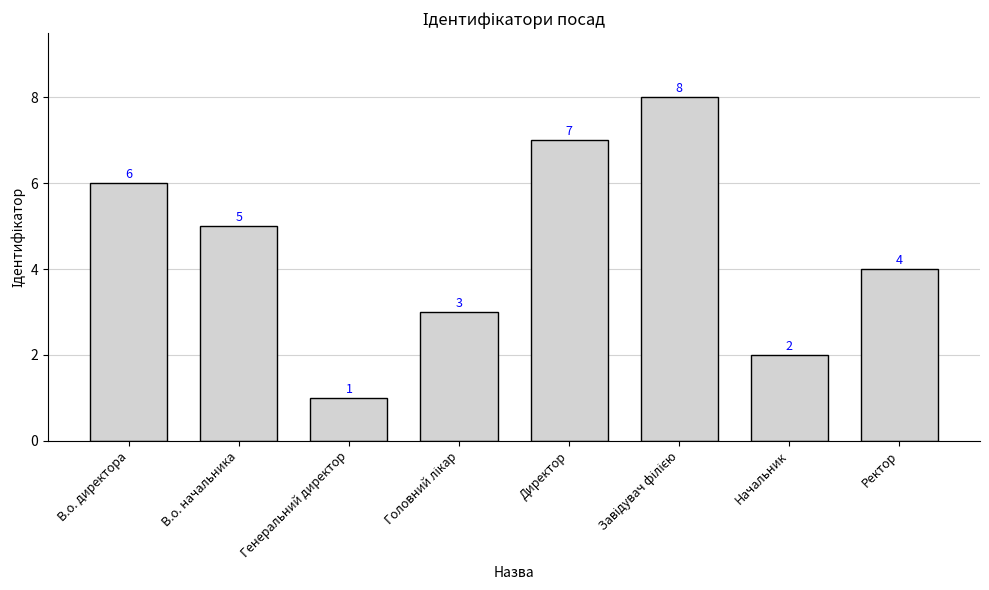

What is the value of the 8th bar from the left?

4